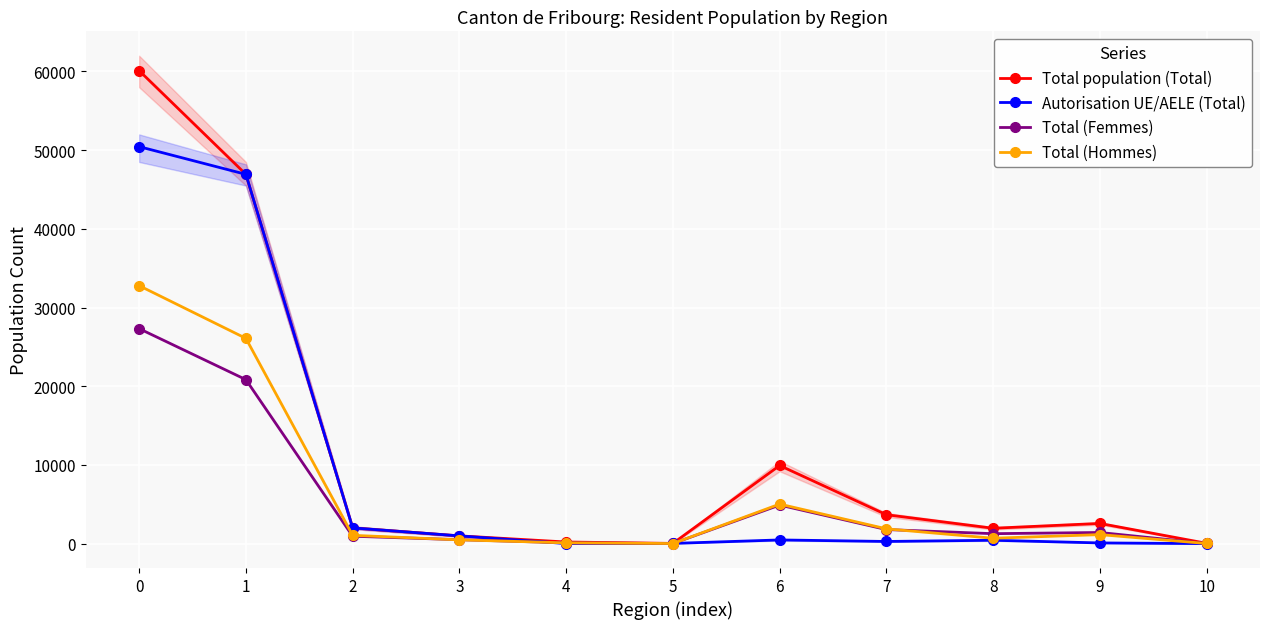

How many values in the Total (Femmes) series are below 1269?

5